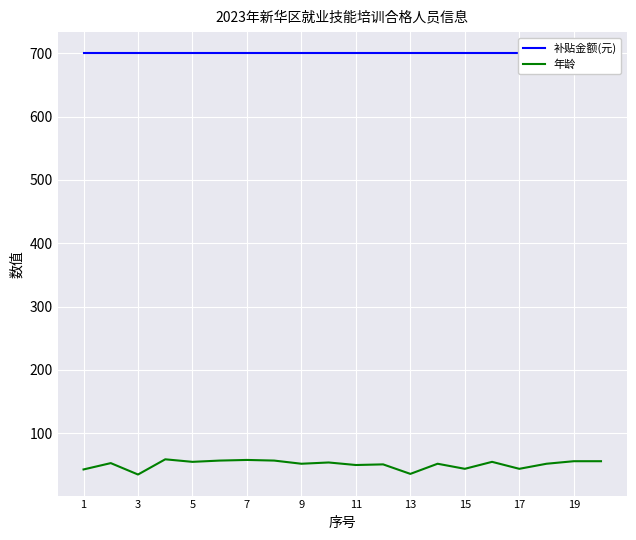

How many lines are shown in the chart?

2